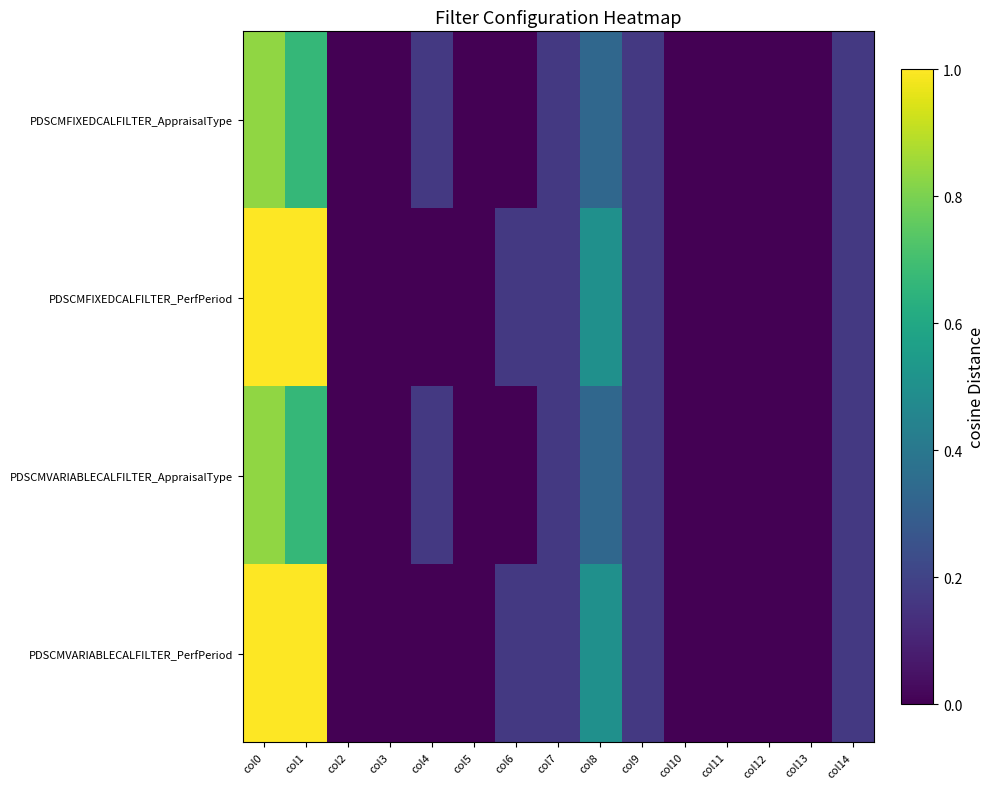

At which category is the sum across all series the highest?

col0